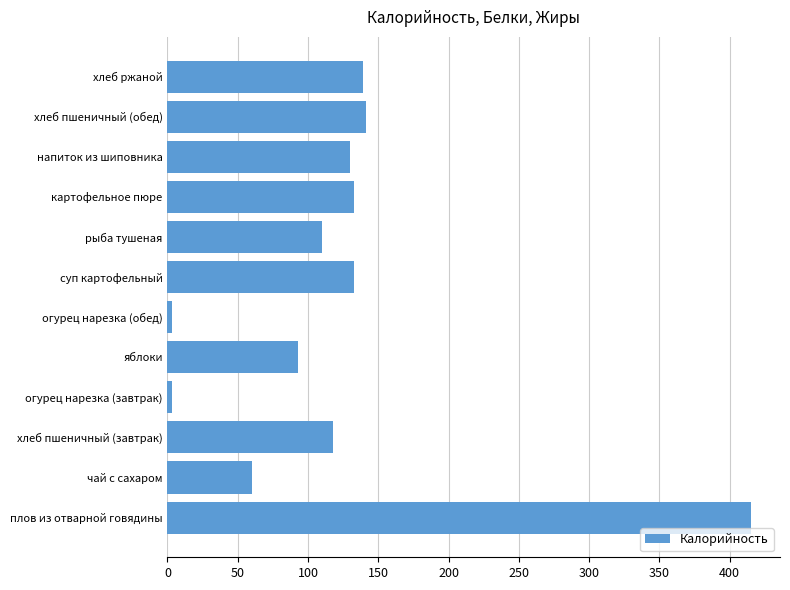

What is the ratio of the value at хлеб пшеничный (завтрак) to the value at чай с сахаром?

2.0